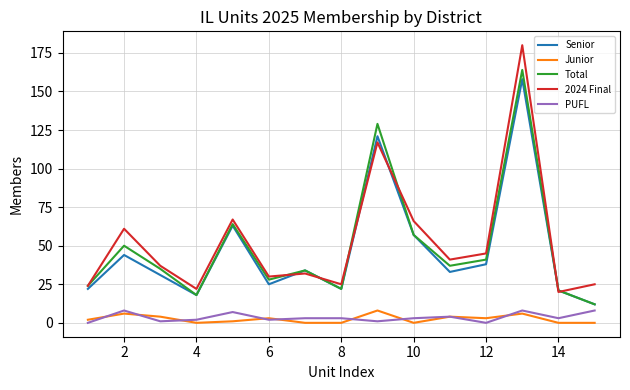

Which series has the widest spread of values?

2024 Final